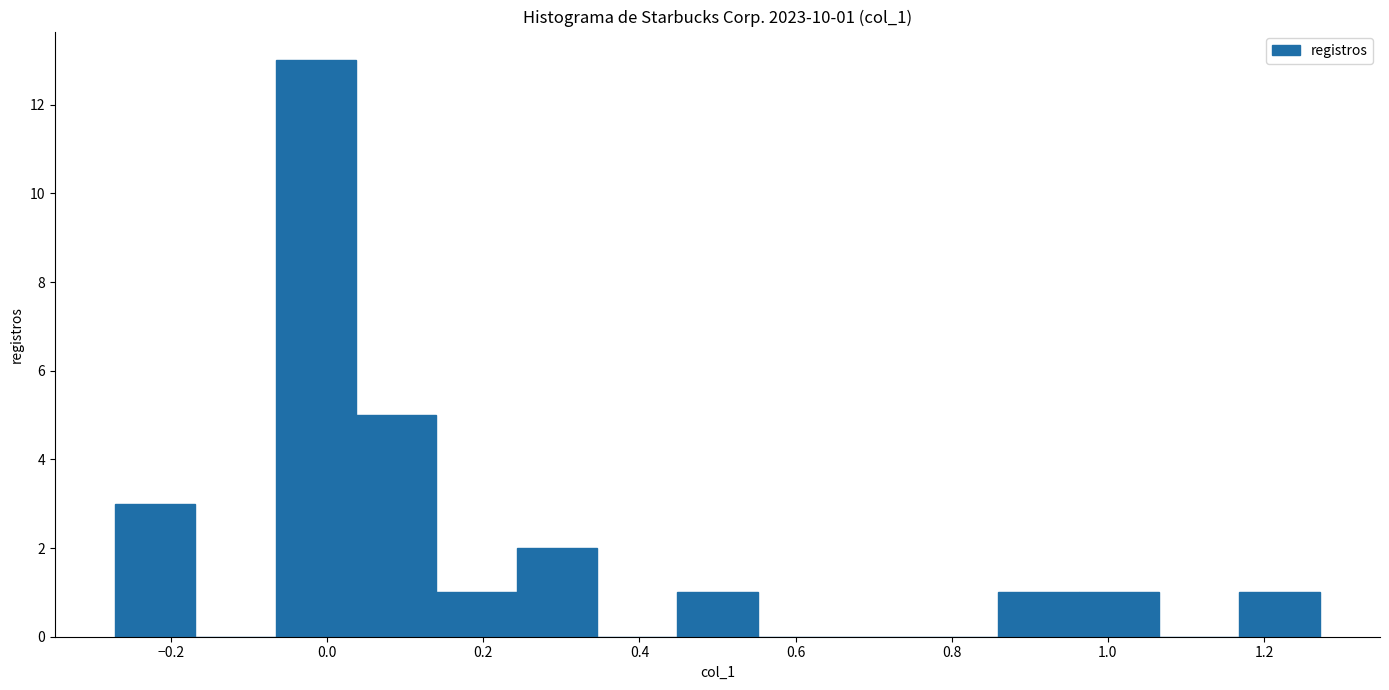

Which range on the x-axis has the tallest bar?

-0.06 to 0.04